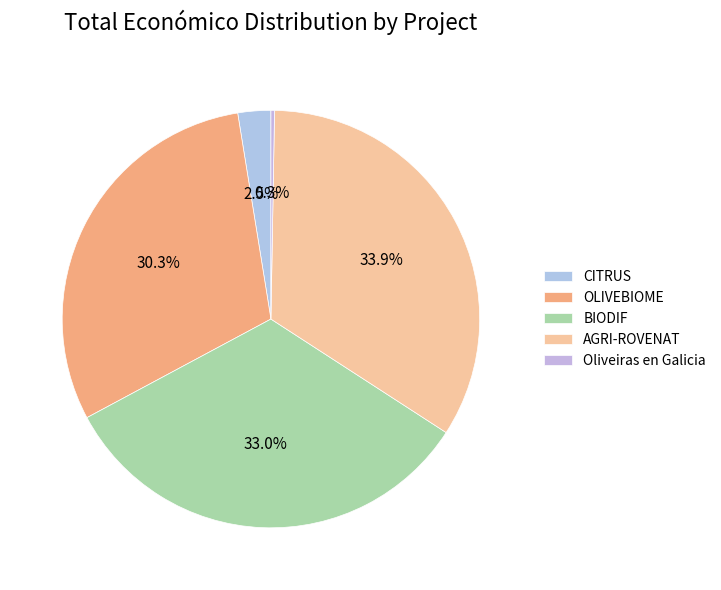

What percentage do AGRI-ROVENAT and Oliveiras en Galicia together represent?

34.1%